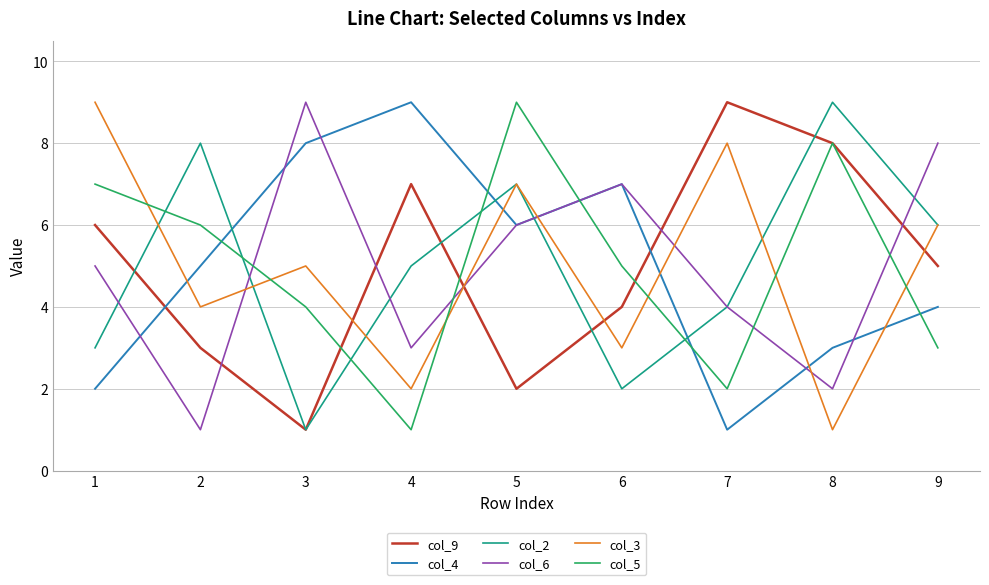

Count the col_2 values in the range 3 to 7.

5